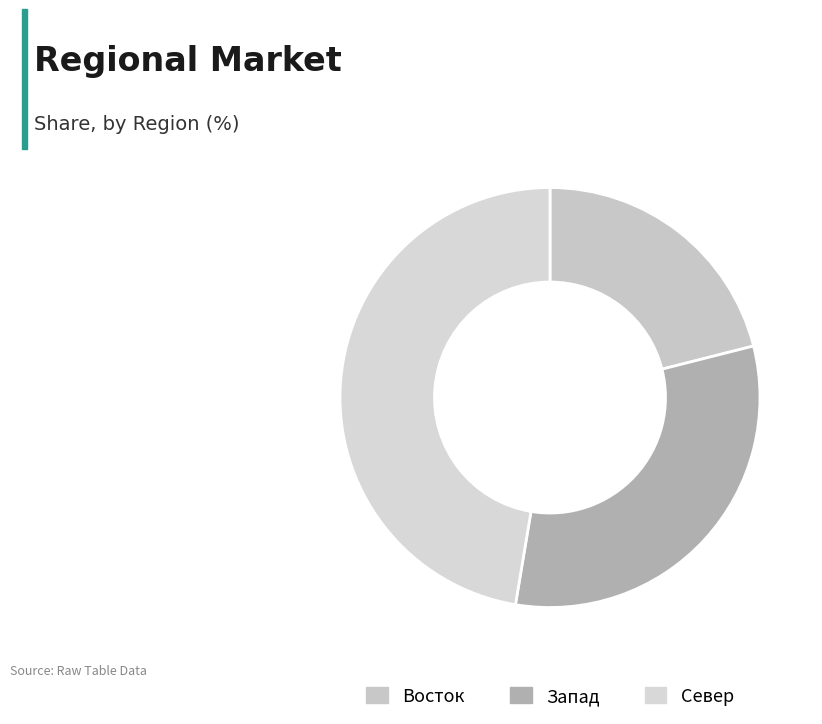

To the nearest percent, what is the average slice percentage?

33%